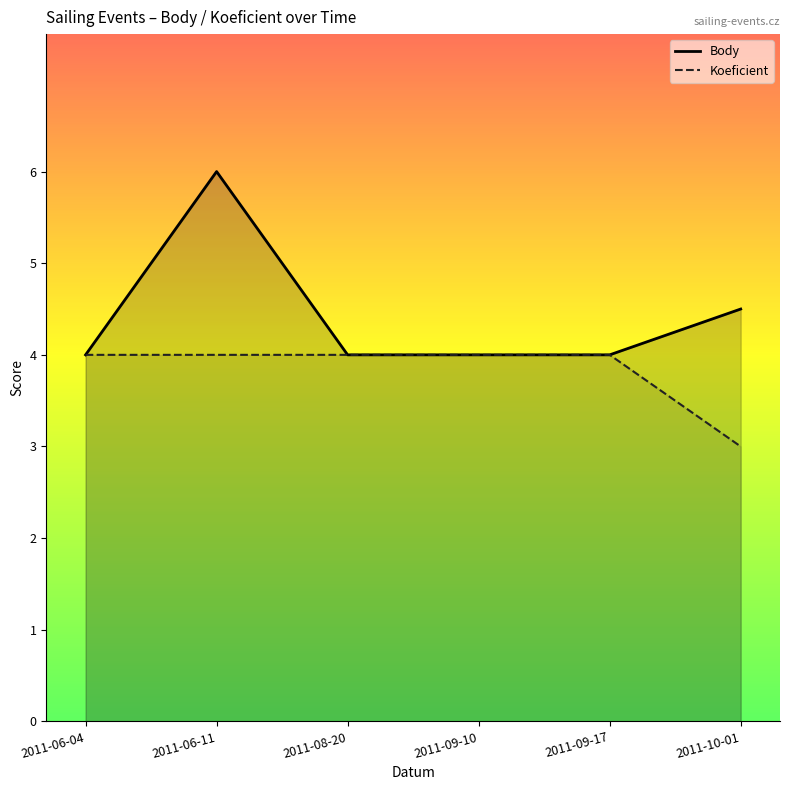

How many series are shown in this chart?

2